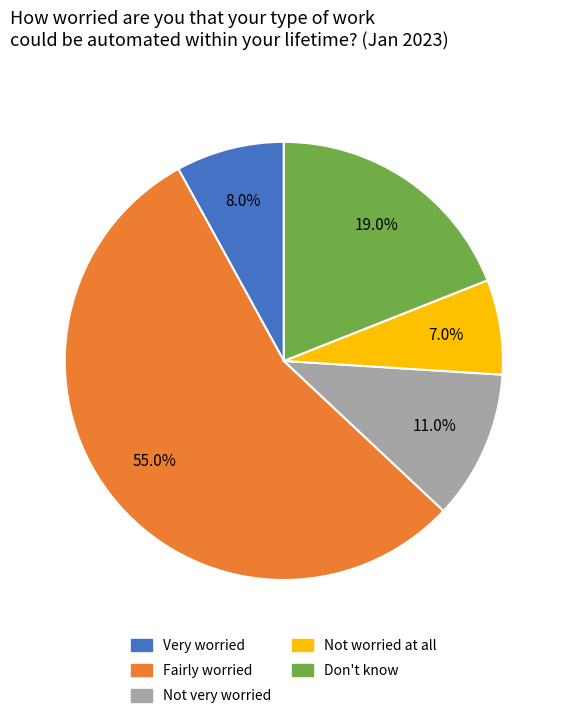

Which slice is the smallest?

Not worried at all